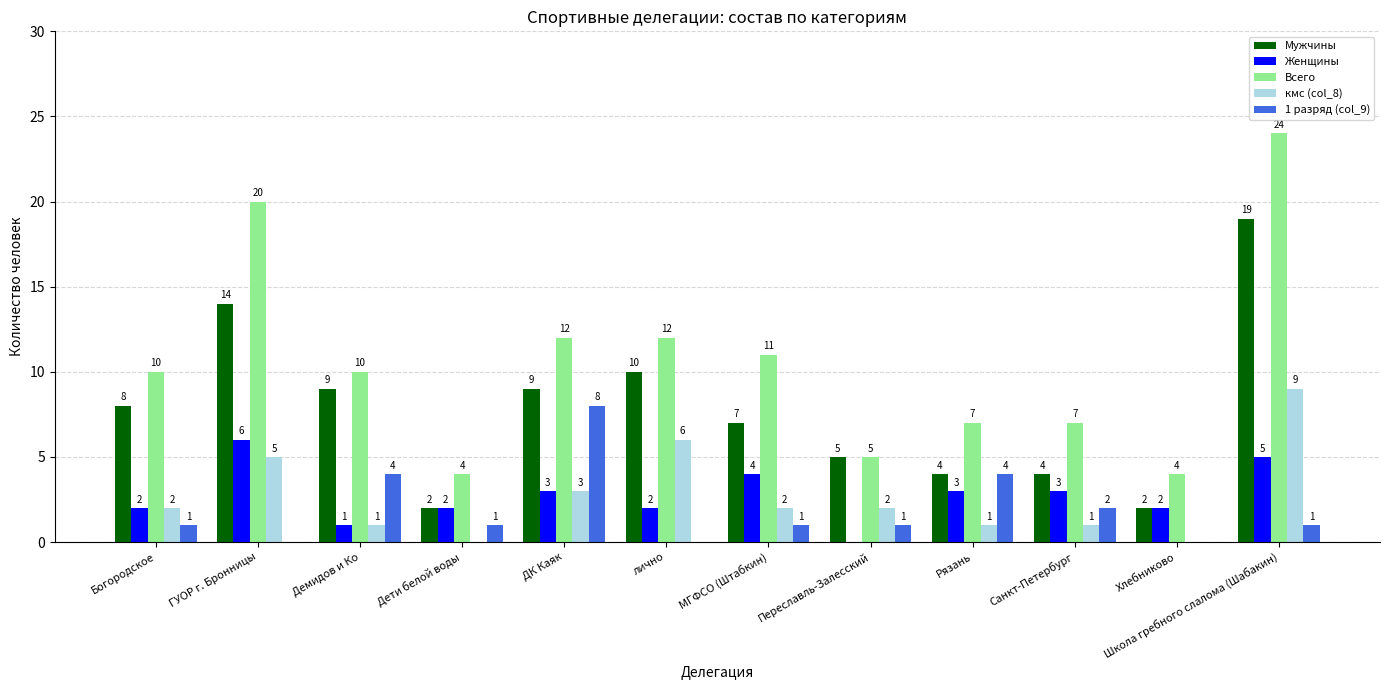

At which category is the sum across all series the highest?

Школа гребного слалома (Шабакин)